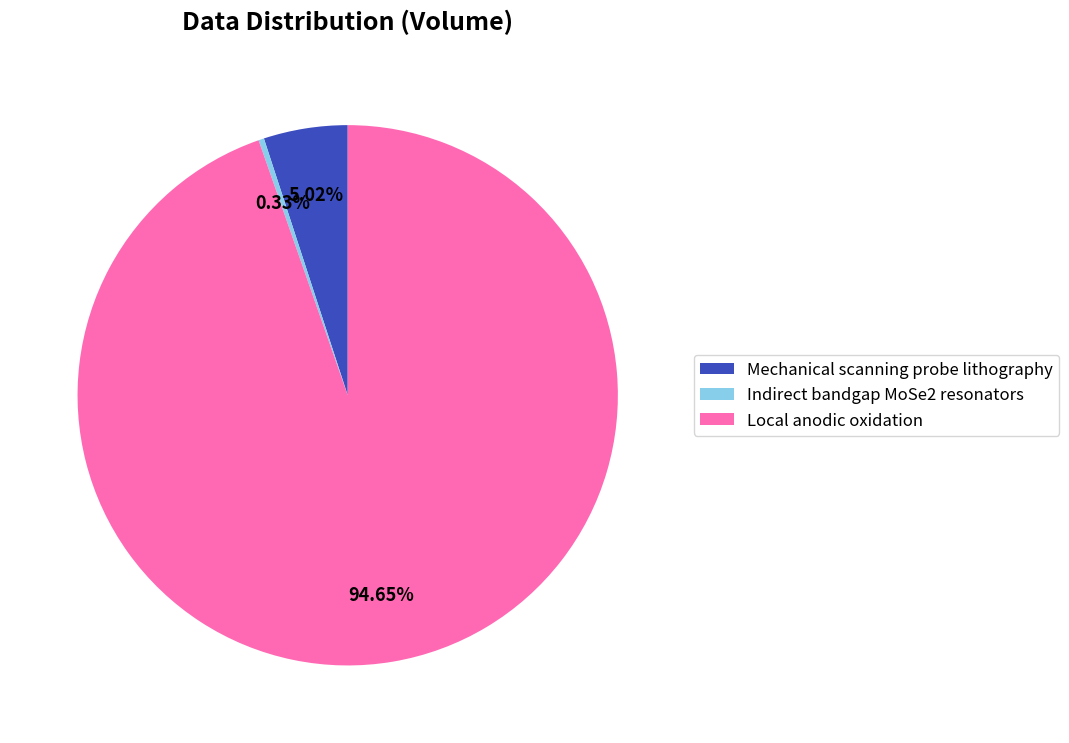

Which slice is the smallest?

Indirect bandgap MoSe2 resonators